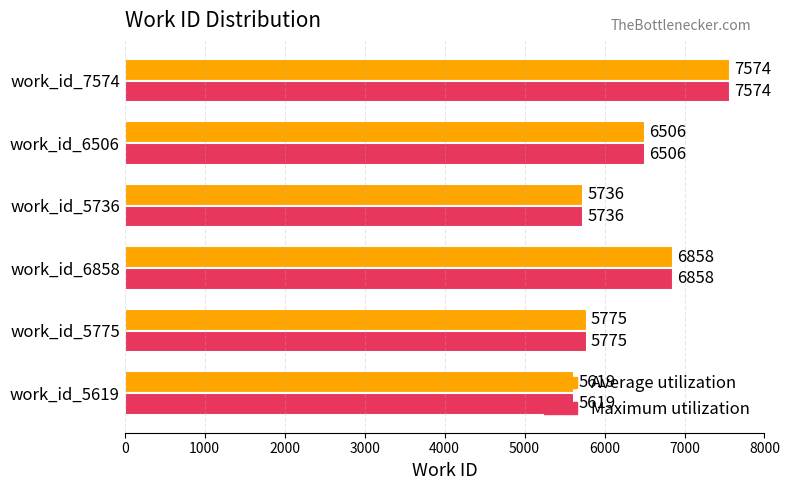

At which label does Maximum utilization reach its minimum?

work_id_5619